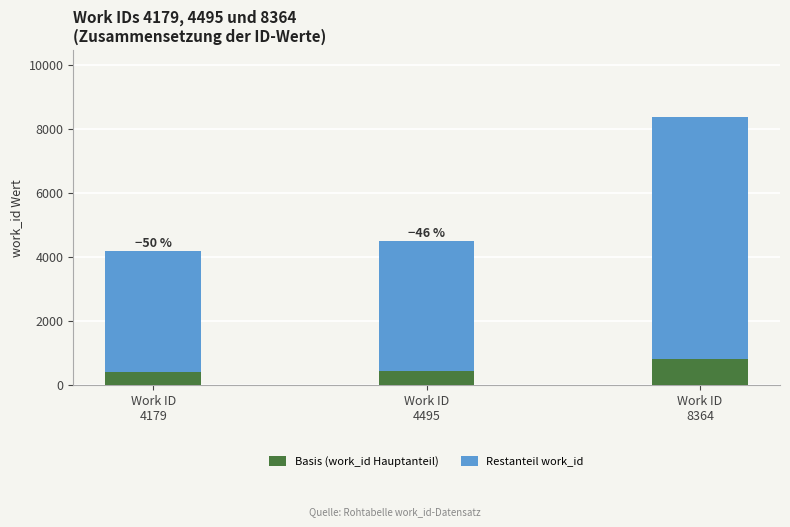

What is the sum of all Basis (work_id Hauptanteil) values?

1680